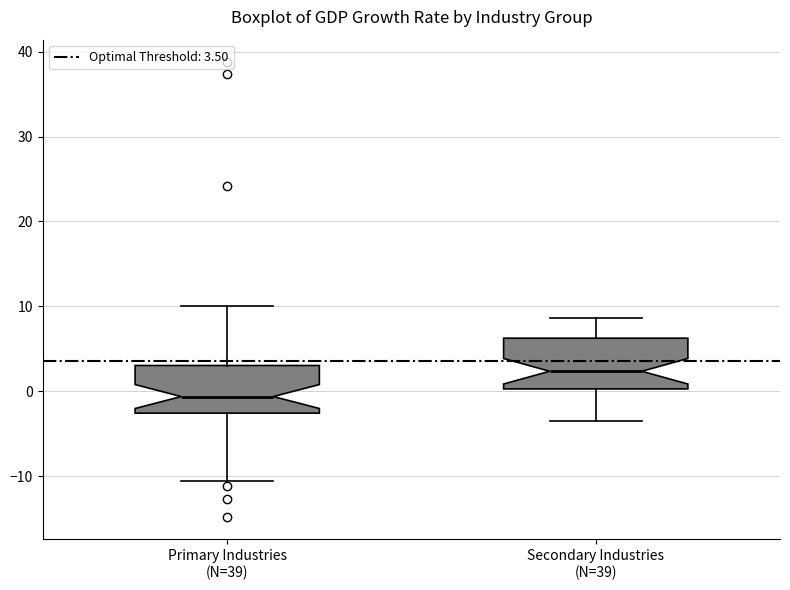

Reading left to right, read every box against the y-axis: the position of its median line, the range the box covers, and the ends of its whiskers. The values are not printed on the chart, so give them approximately, as read against the axis.

Primary Industries (N=39): median -1, box -3 to 3, whiskers -11 to 10
Secondary Industries (N=39): median 2, box 0 to 6, whiskers -4 to 9